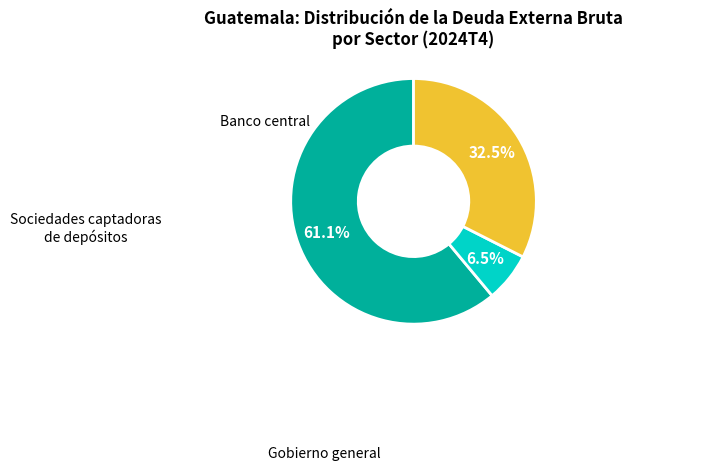

Is there any slice that represents more than half of the pie?

Yes